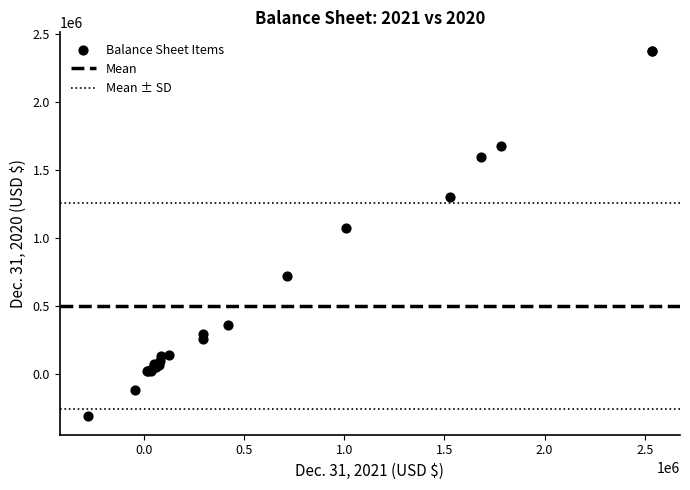

What Y value in the scatter plot is closest to 1032777?

1076112